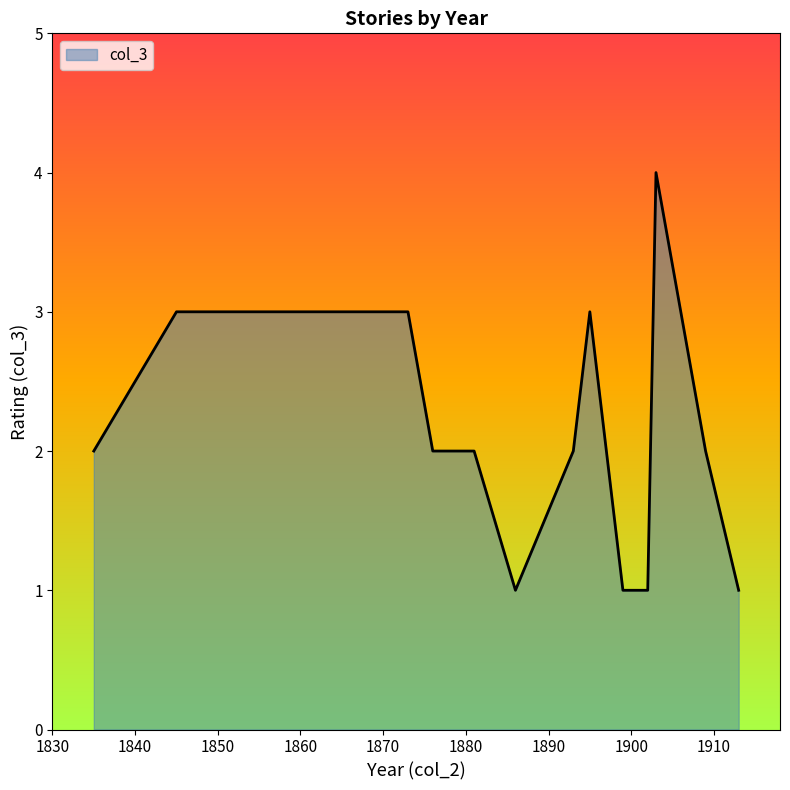

What is the difference between the maximum and minimum values?

3